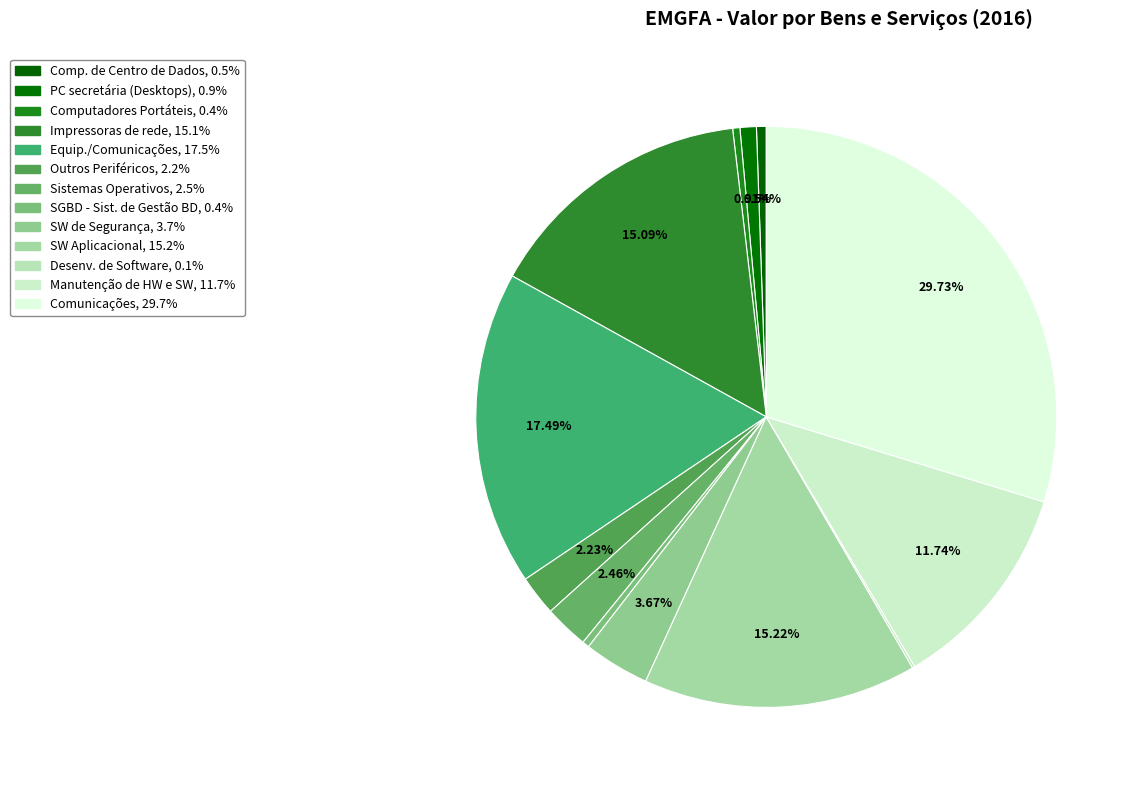

Combined, what portion of the pie is Equip./Comunicações and PC secretária (Desktops)?

18.4%